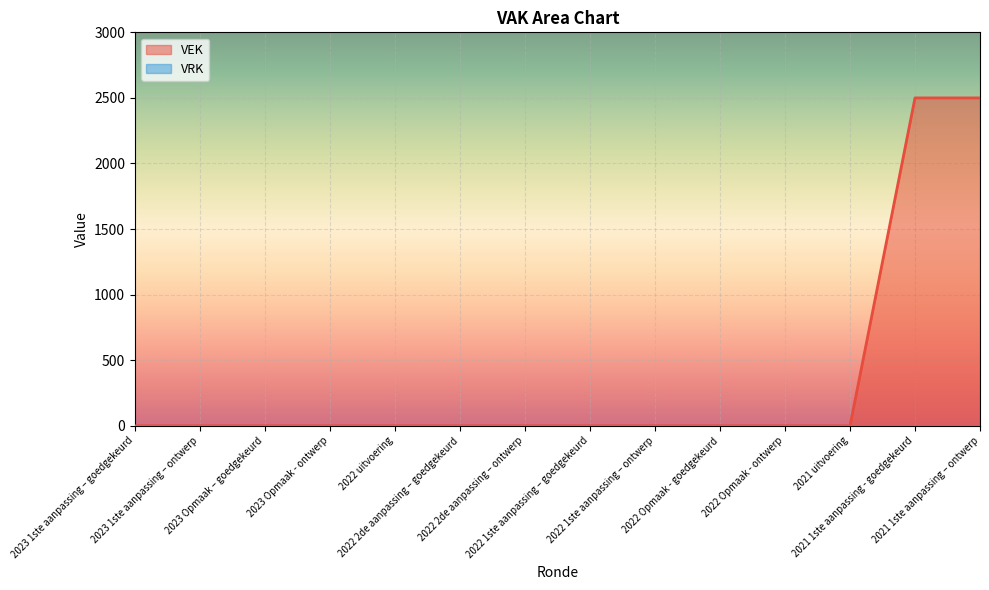

Reading left to right, transcribe all the data shown in this chart.

0	0	0	0	0	0	0	0	0	0	0	0	2500	2500